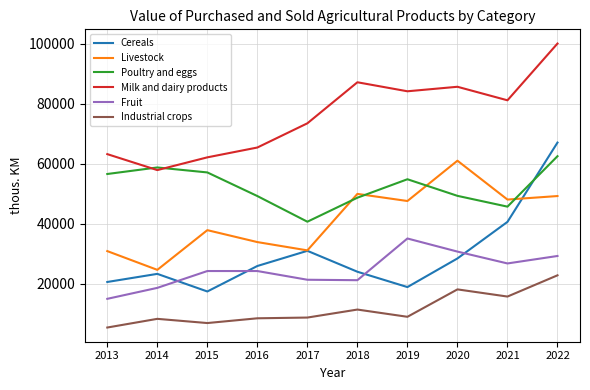

True or false: Livestock and Industrial crops cross at least once.

False